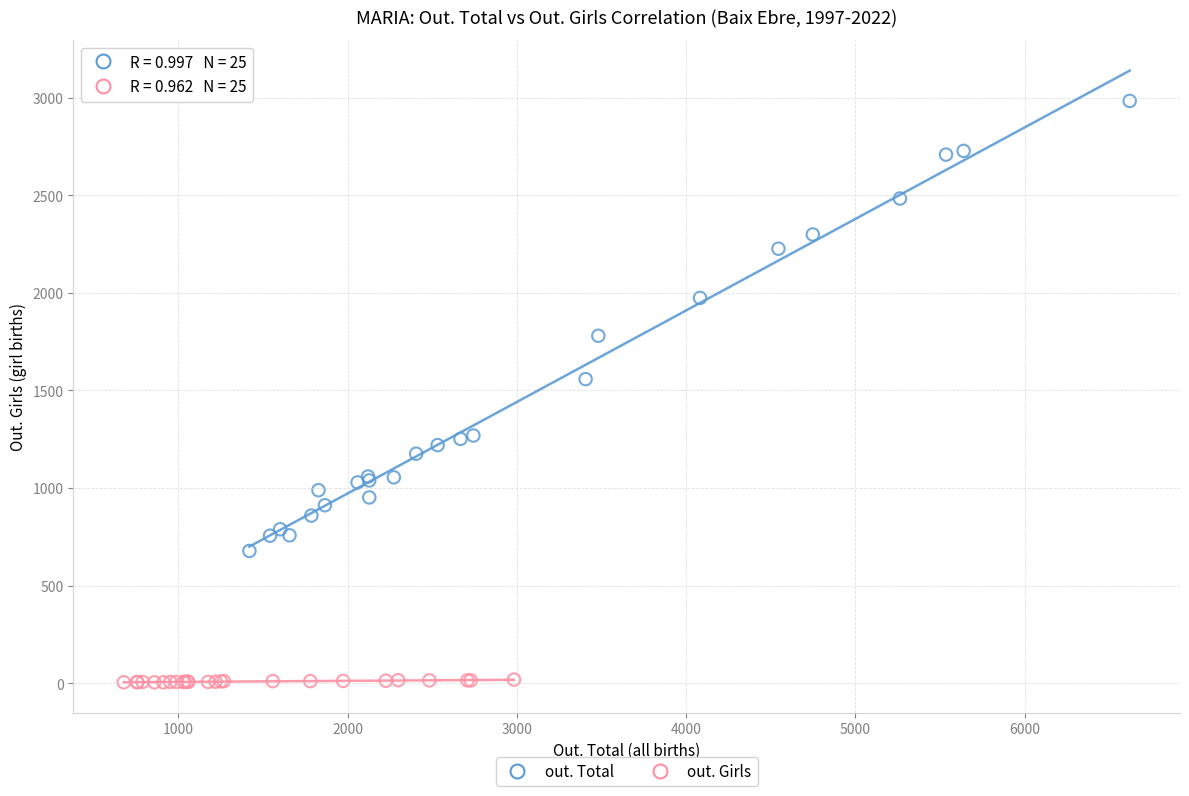

Which series has the widest spread of Y values?

out. Total